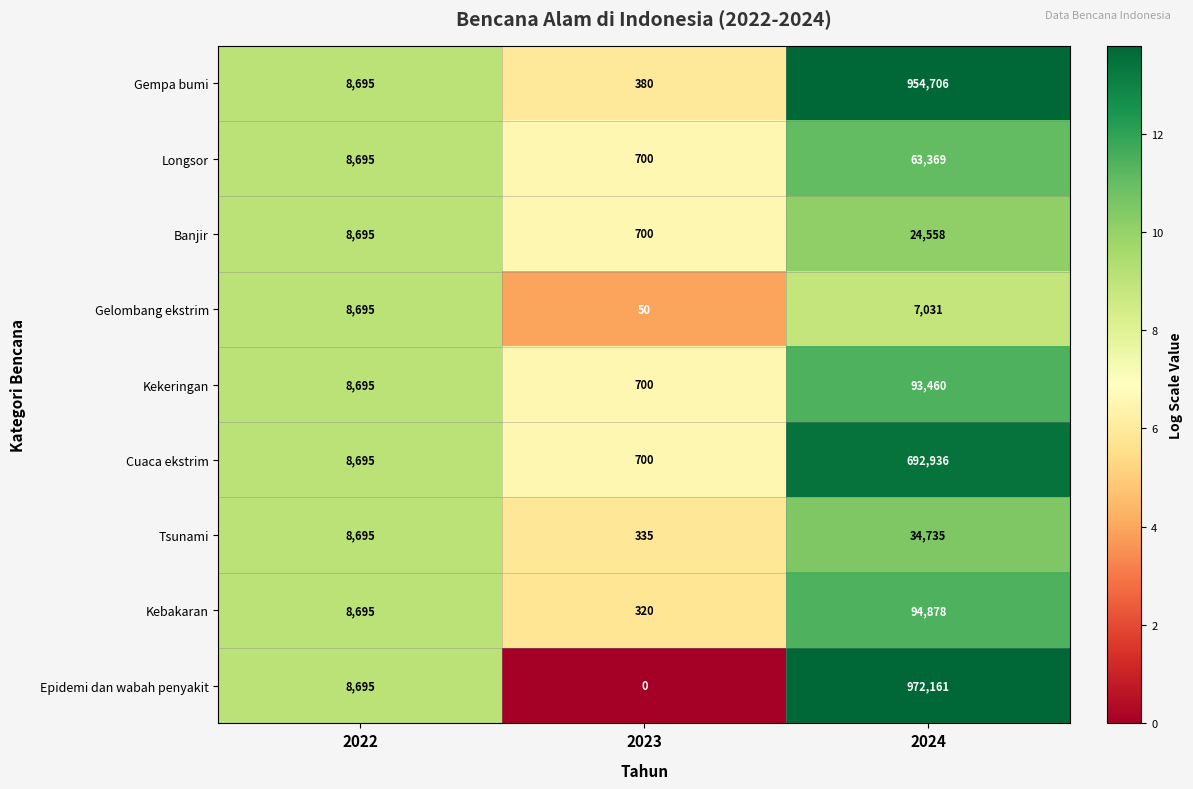

What is the approximate value of Kebakaran at 2023?

320